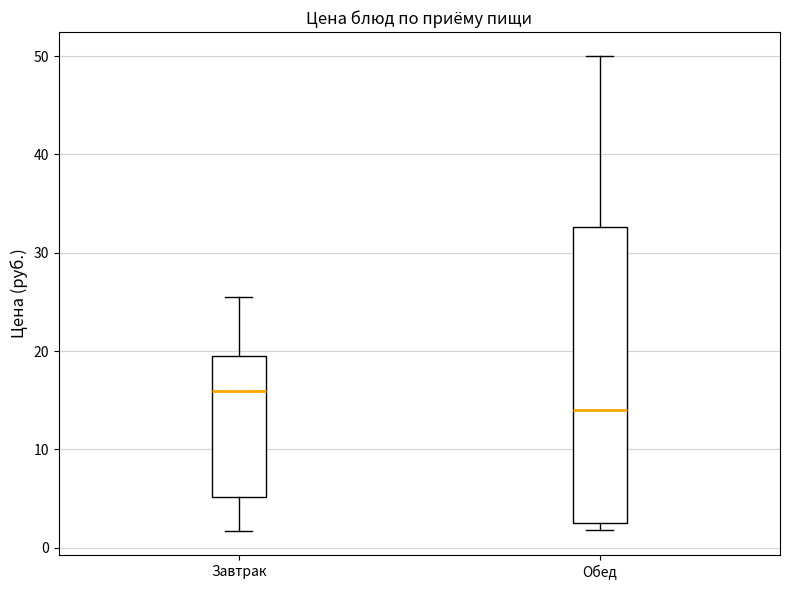

Comparing the boxes themselves (not the whiskers), which one is the tallest?

Обед